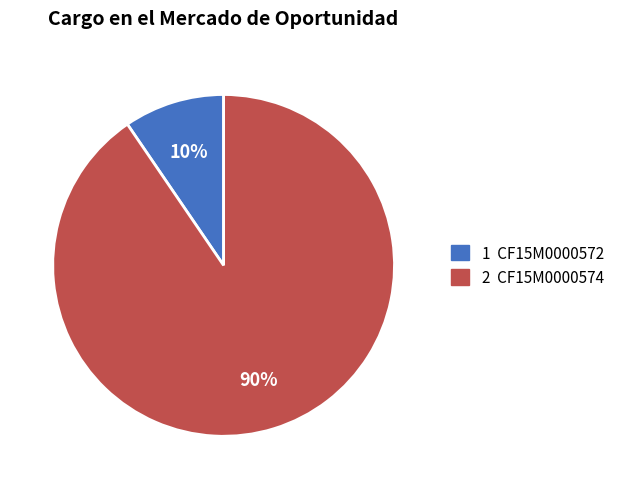

To the nearest percent, what is the average slice percentage?

50%